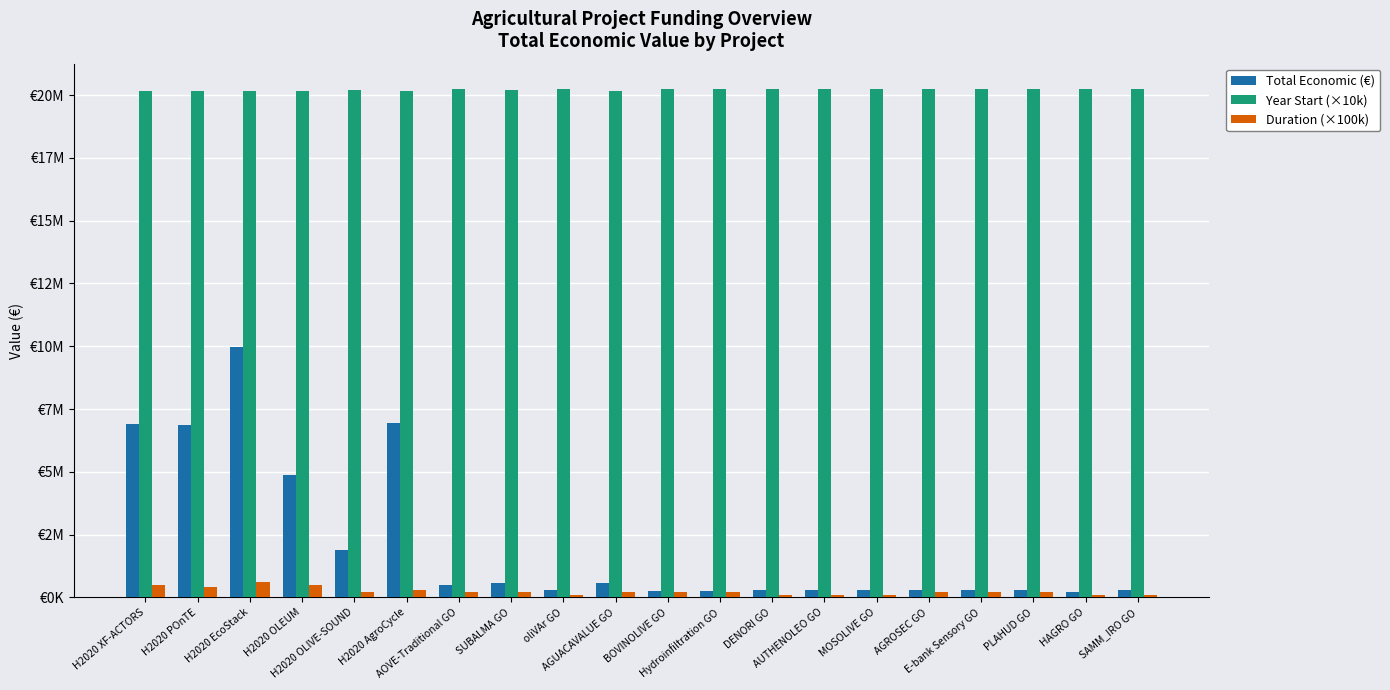

What are all the series names shown in the legend?

Total Economic (€), Year Start (×10k), Duration (×100k)